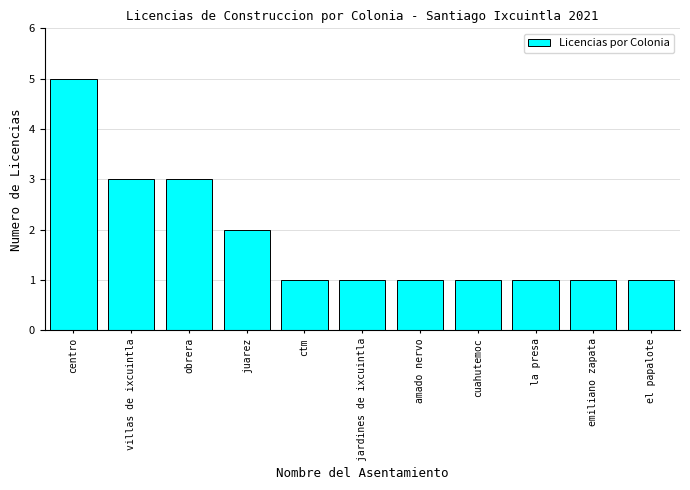

At which category does the chart reach its peak across all series?

centro